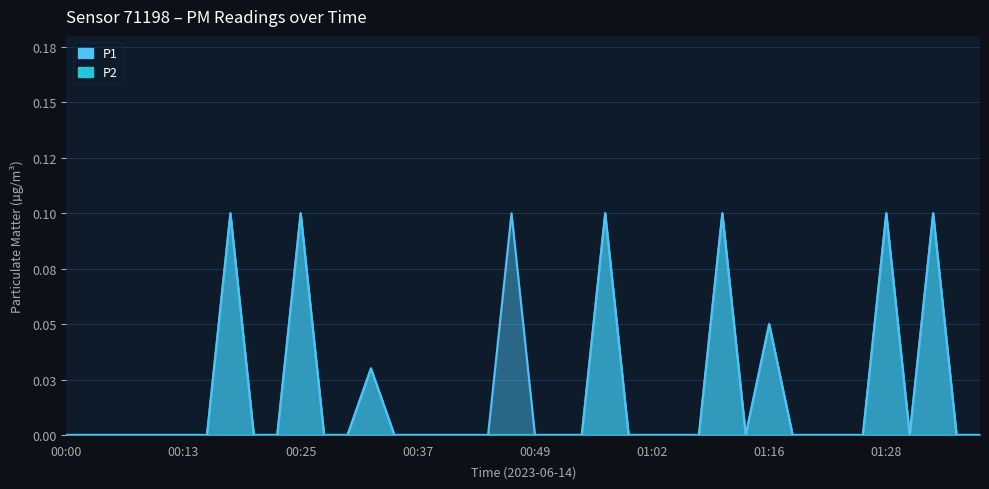

List the series in order of their peak value, lowest first.

P1, P2